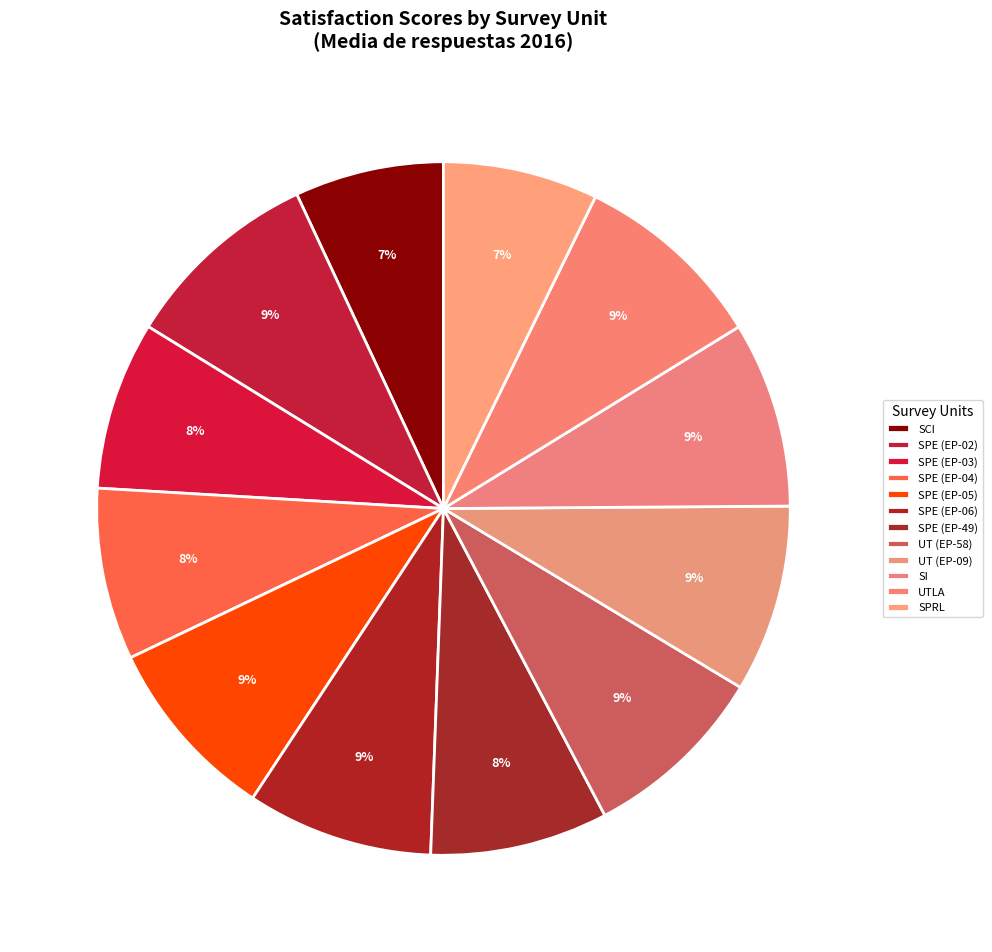

How many segments does this pie chart have?

12